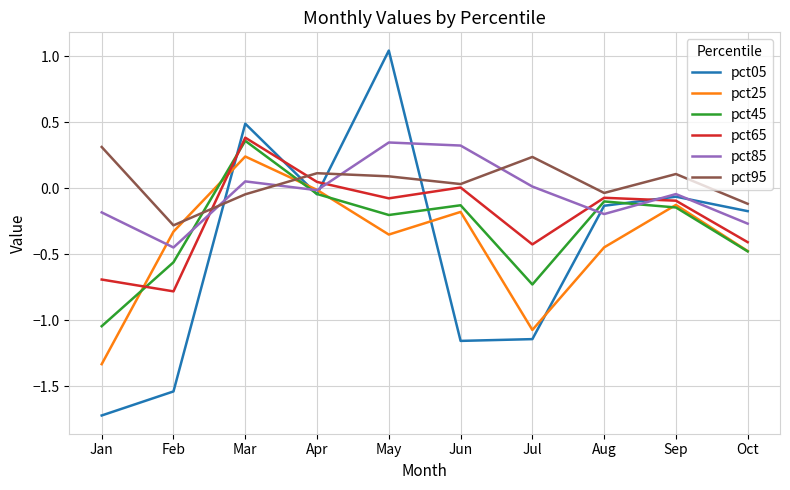

At which category is the sum across all series the highest?

Mar